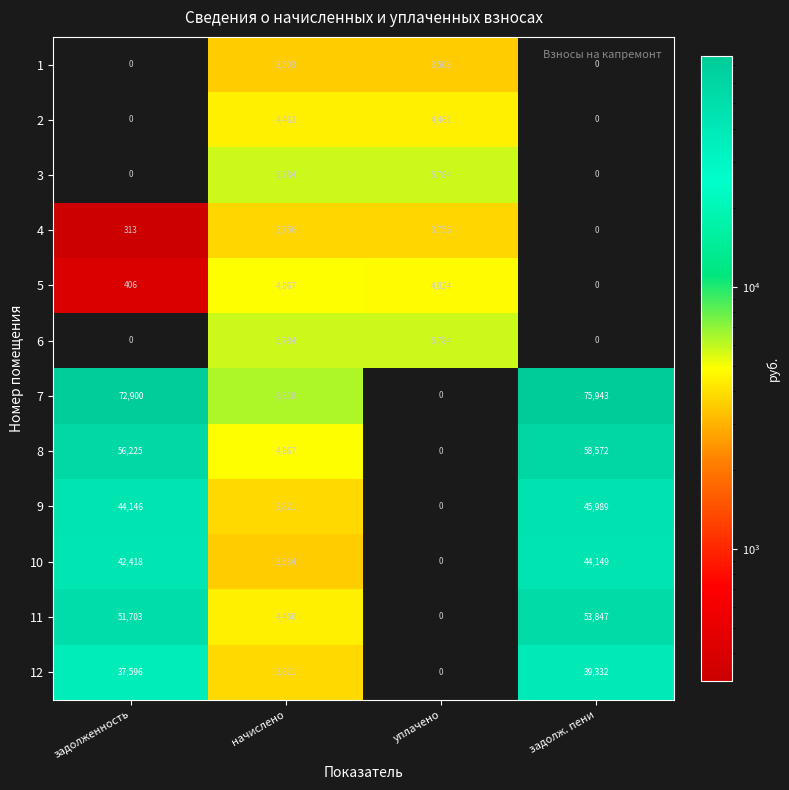

The 5 series shows 406 at задолженность. True or false?

True